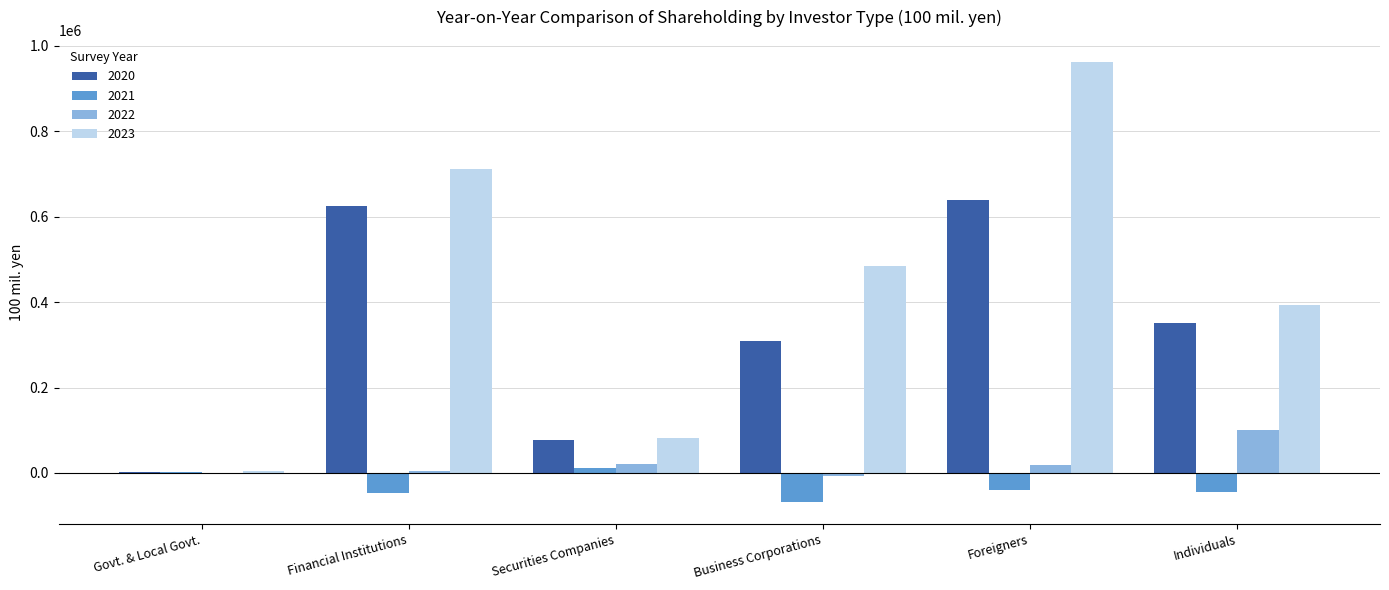

What is the greatest value displayed?

962518